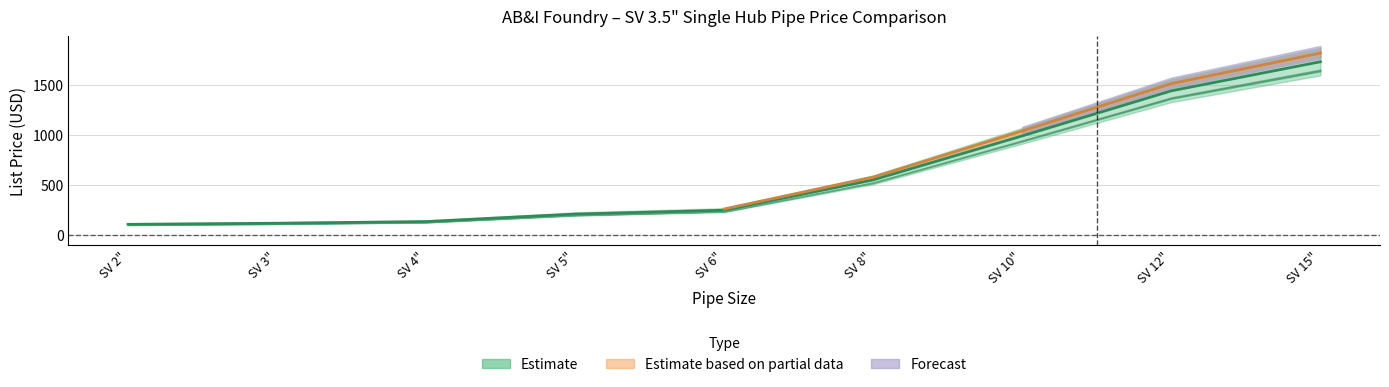

Which label corresponds to the largest value in the chart?

SV 15"